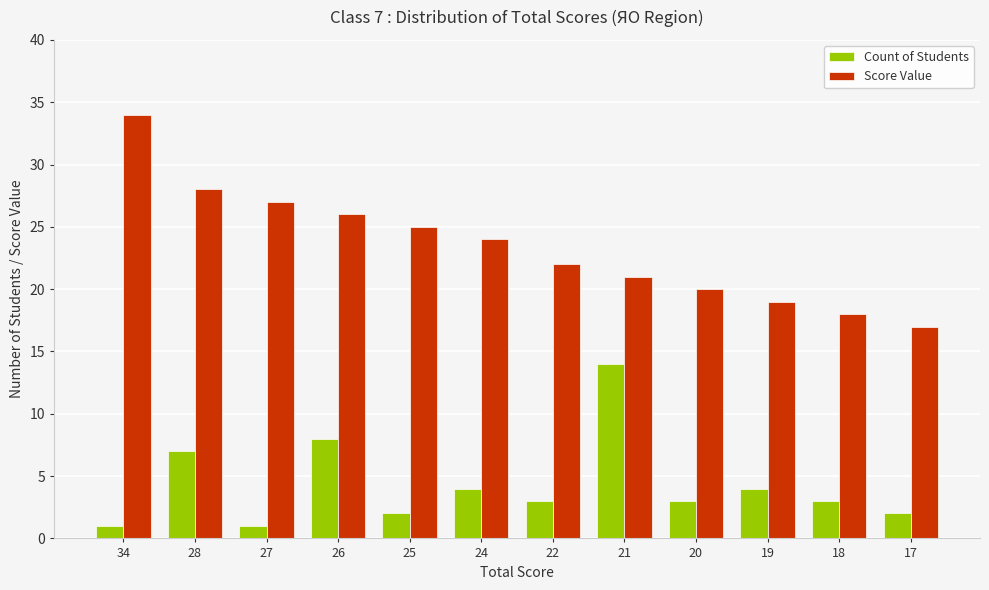

Reading left to right, list all the values displayed in this chart.

Count of Students: 1	7	1	8	2	4	3	14	3	4	3	2
Score Value: 34	28	27	26	25	24	22	21	20	19	18	17